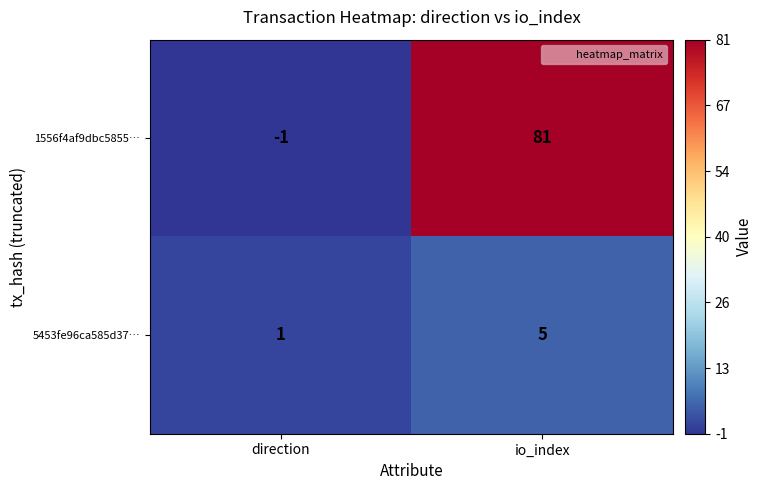

How many values in the 1556f4af9dbc5855… series are below 81?

1